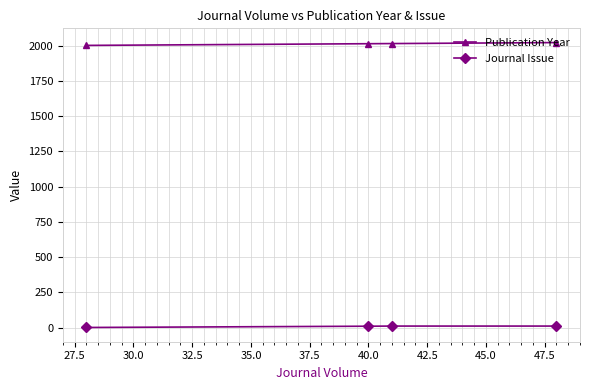

True or false: Journal Issue and Publication Year intersect in this chart.

False